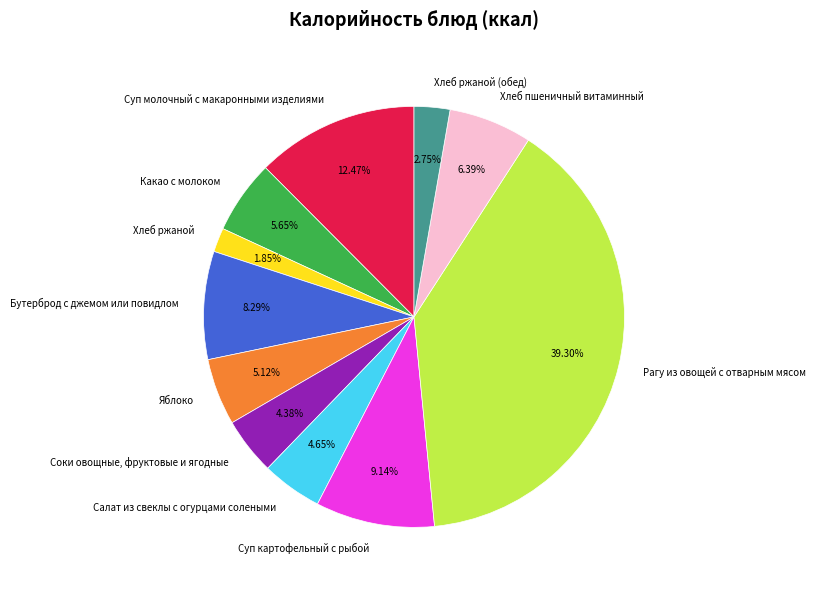

Count the number of slices in the pie.

11